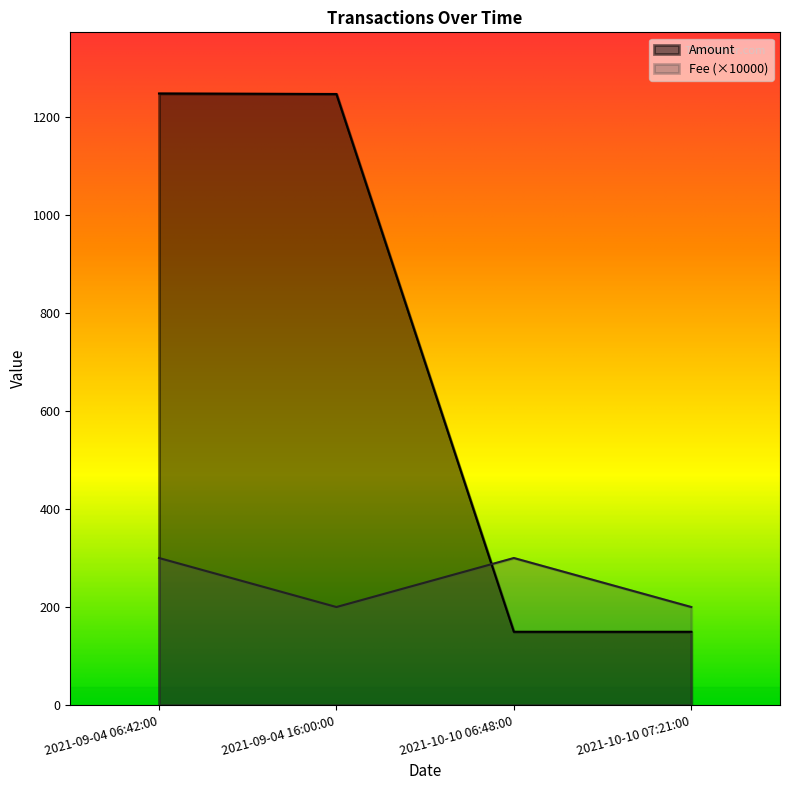

How many intersections are there between Amount and Fee?

1